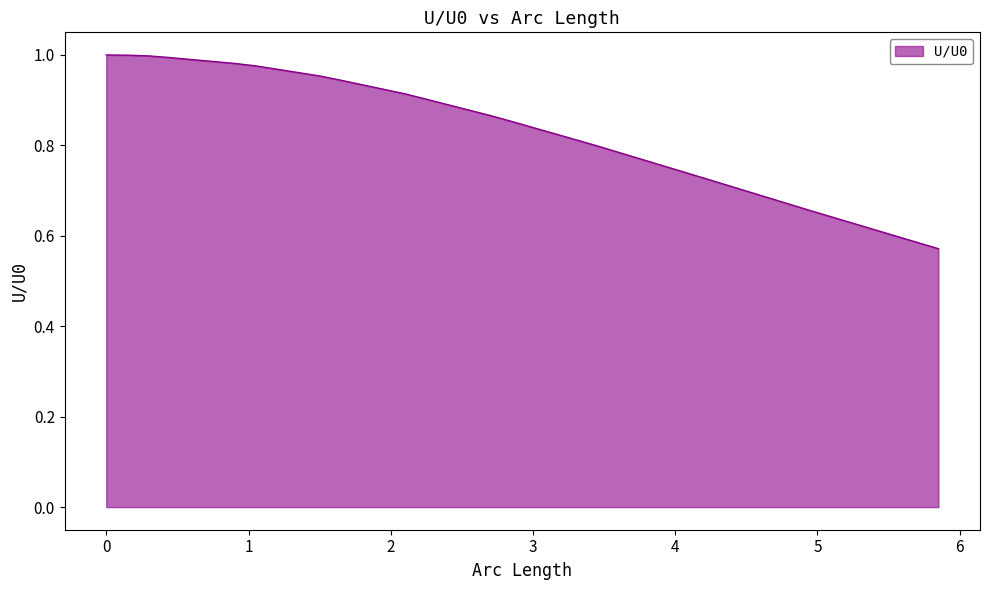

What is the difference between the maximum and minimum values?

0.4